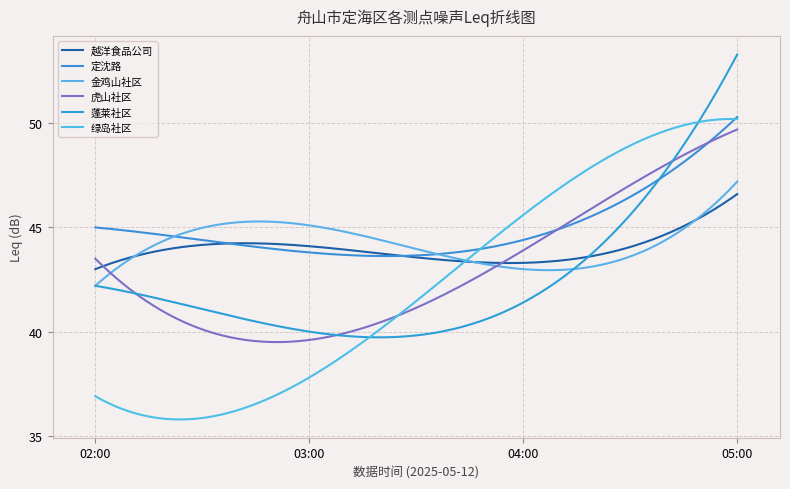

What are all the series names shown in the legend?

越洋食品公司, 定沈路, 金鸡山社区, 虎山社区, 蓬莱社区, 绿岛社区